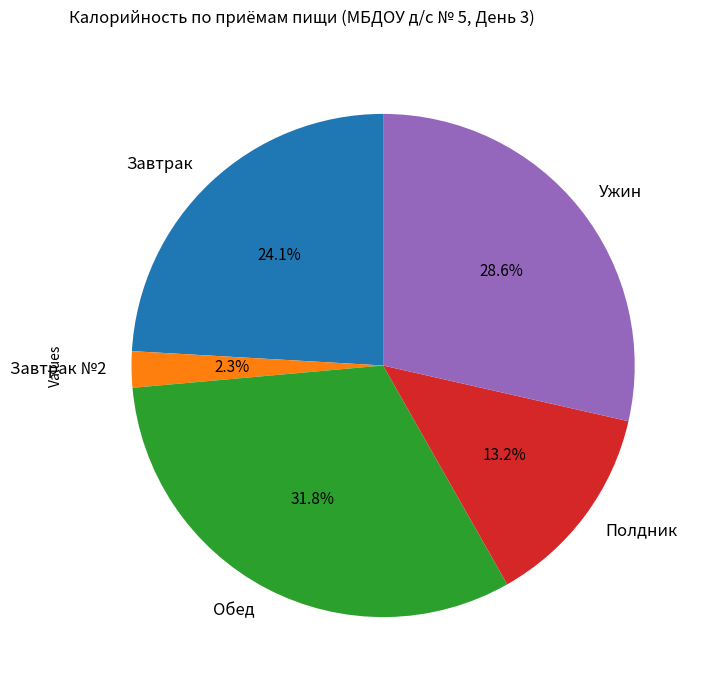

Does any single category account for the majority?

No